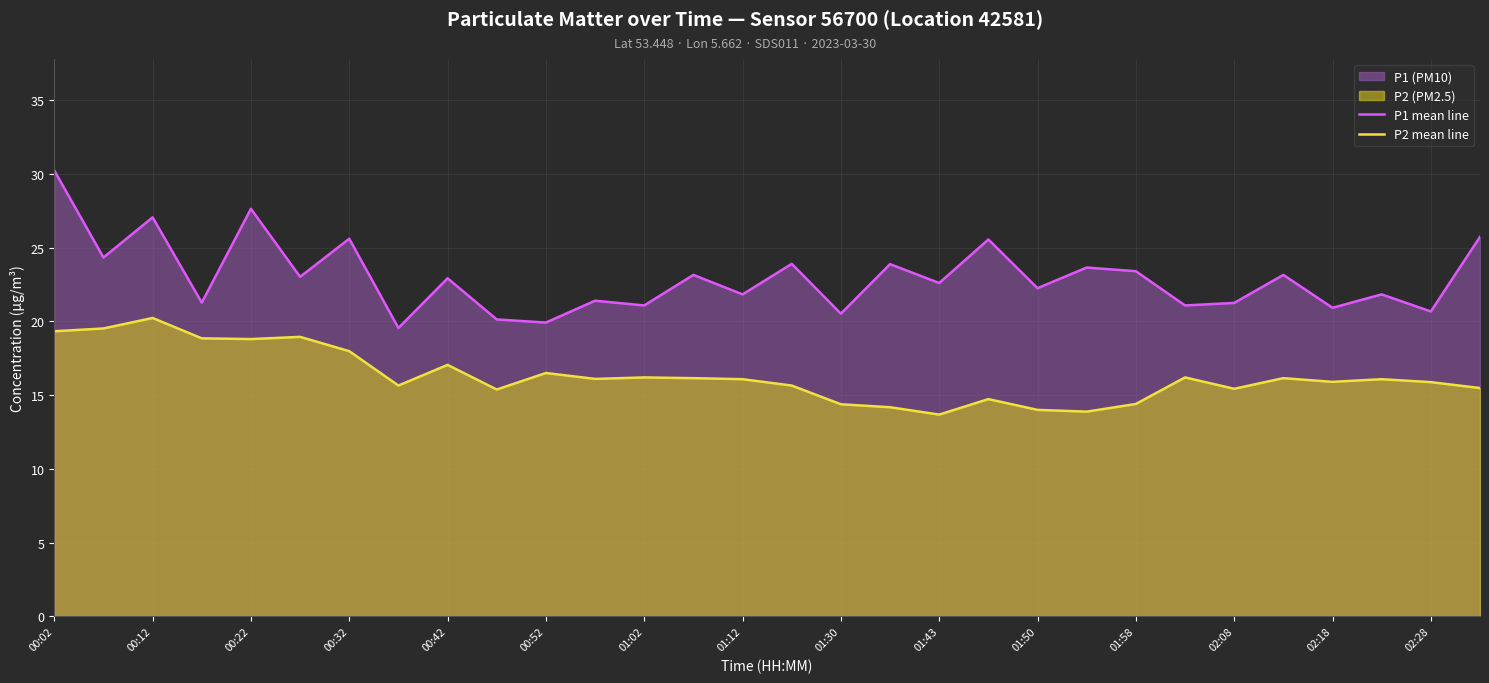

Which category has the highest value across all series?

00:02